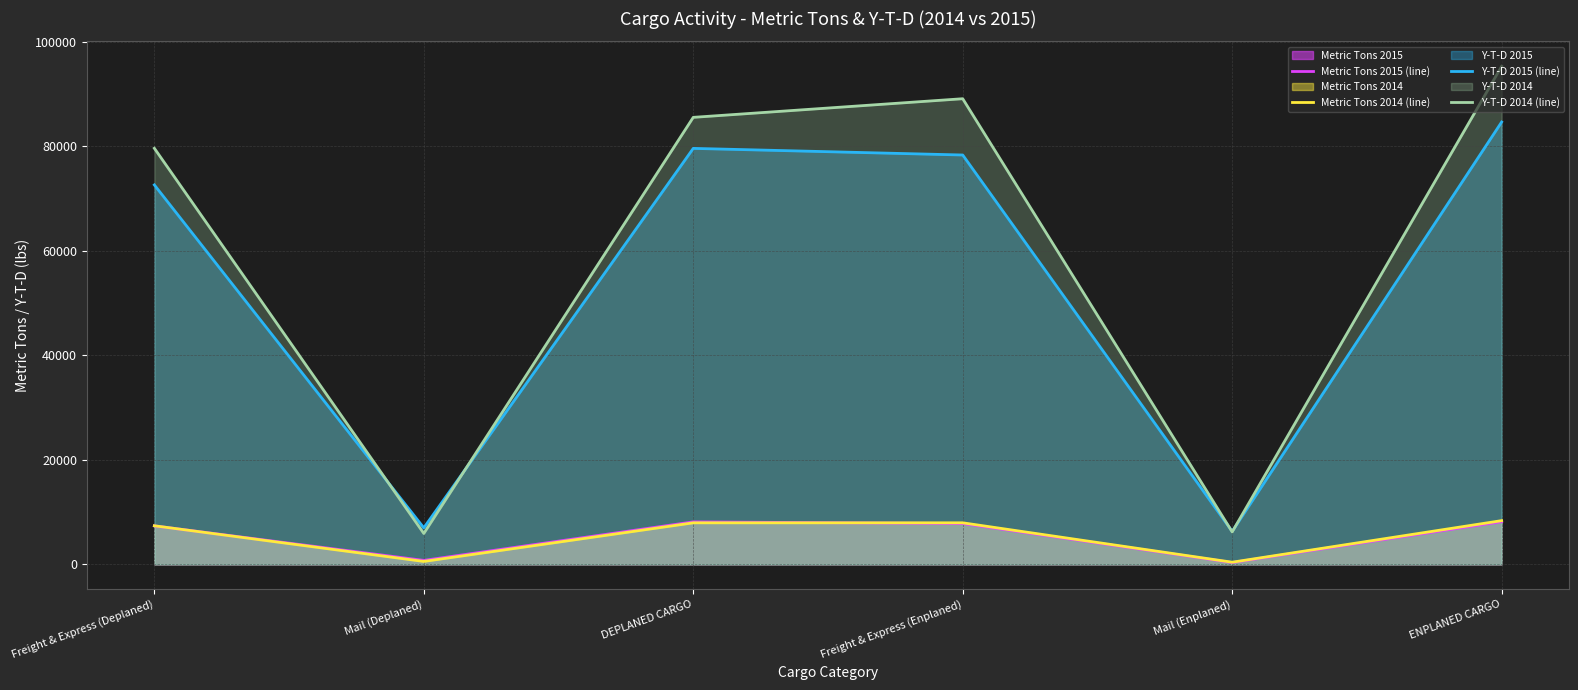

What value does the Y-T-D 2015 (line) series have at Freight & Express (Enplaned)?

78297.3